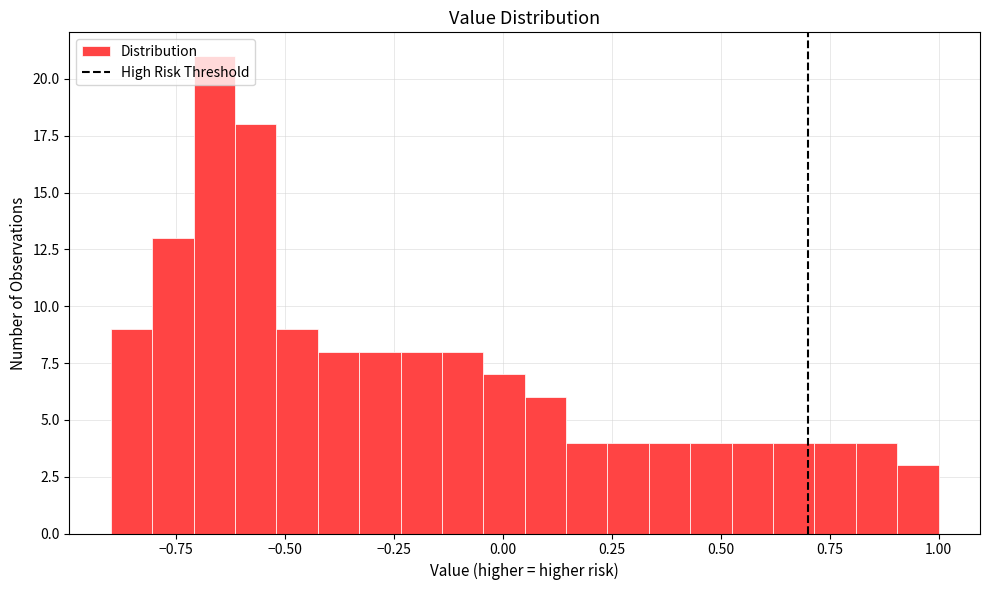

Around what value on the x-axis is the tallest bar? Give the approximate position of its centre, as read against the axis.

-0.65